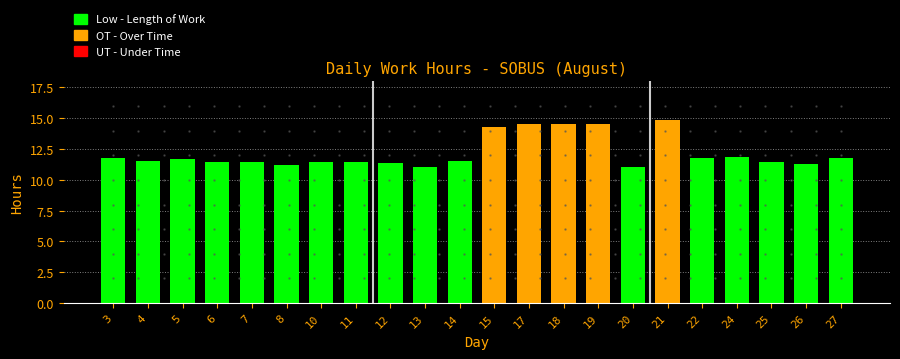

What is the minimum value shown in the chart?

11.1